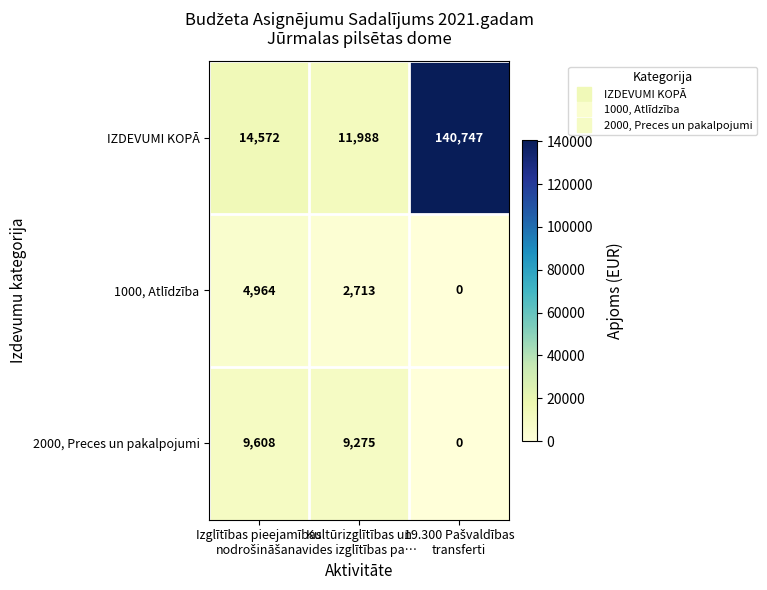

Count the number of data series in this chart.

3